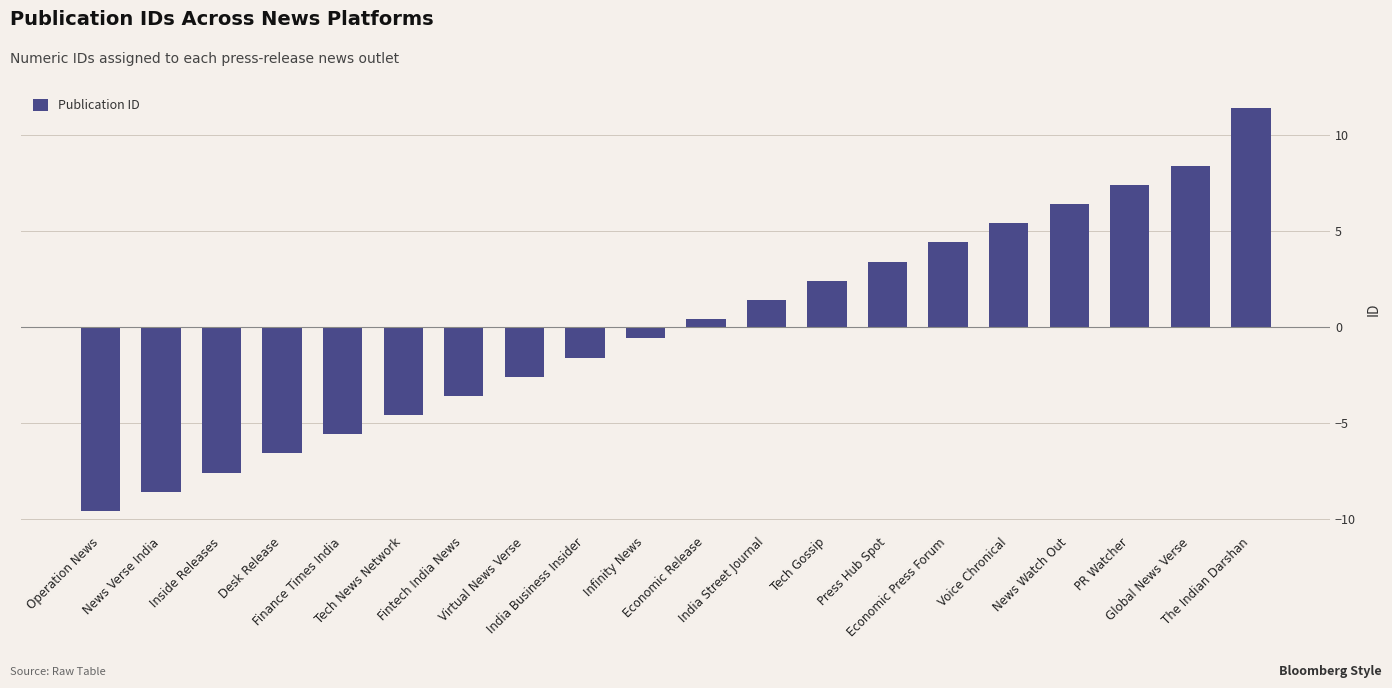

Reading right to left, what are all the values shown in this chart?

The Indian Darshan=11.4	Global News Verse=8.4	PR Watcher=7.4	News Watch Out=6.4	Voice Chronical=5.4	Economic Press Forum=4.4	Press Hub Spot=3.4	Tech Gossip=2.4	India Street Journal=1.4	Economic Release=0.4	Infinity News=-0.6	India Business Insider=-1.6	Virtual News Verse=-2.6	Fintech India News=-3.6	Tech News Network=-4.6	Finance Times India=-5.6	Desk Release=-6.6	Inside Releases=-7.6	News Verse India=-8.6	Operation News=-9.6